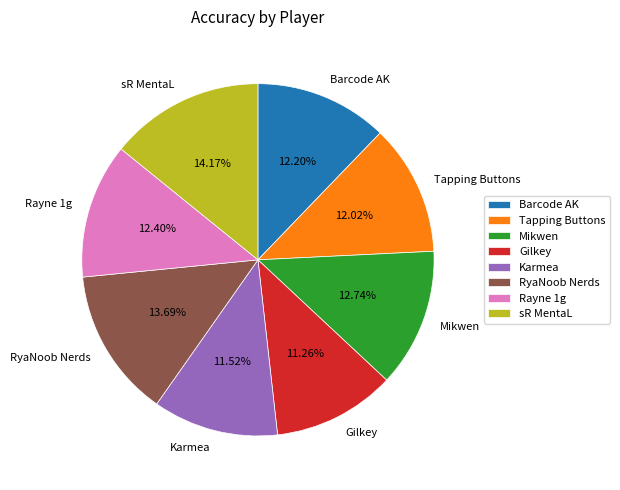

Which has a higher value, Gilkey or Mikwen?

Mikwen